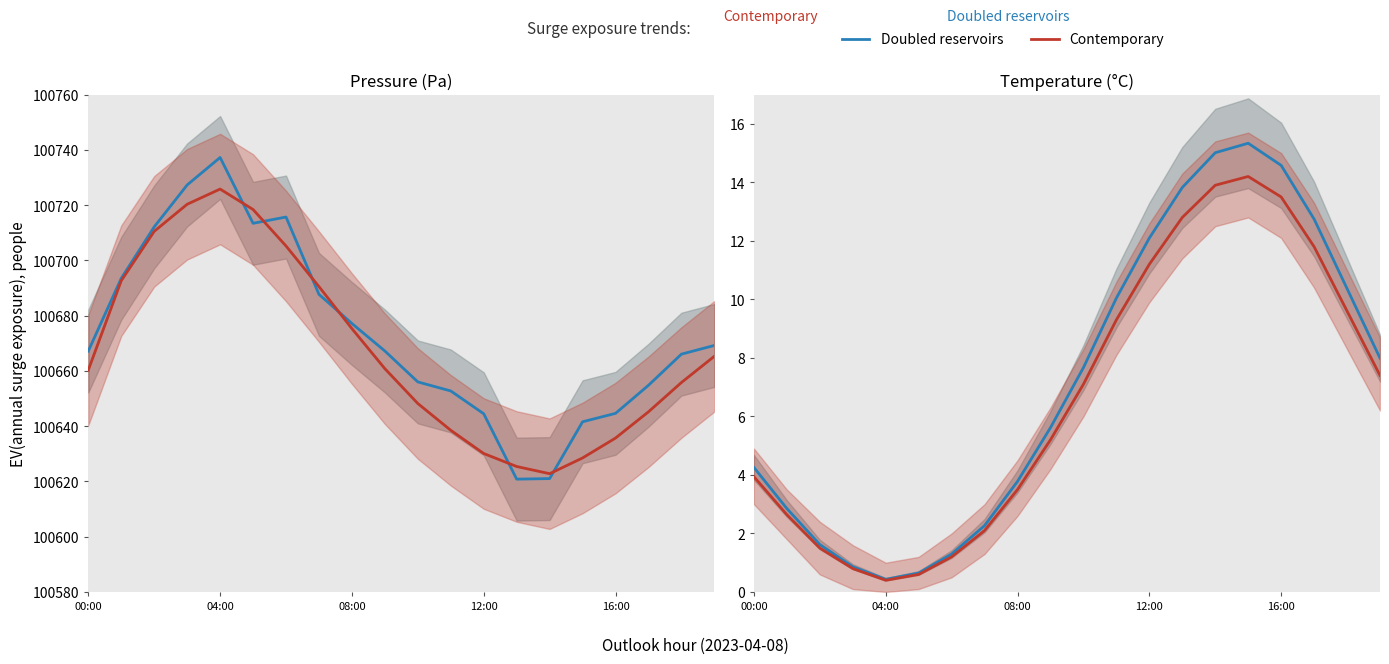

What is the difference between the maximum and minimum values in the Doubled reservoirs series?

14.9